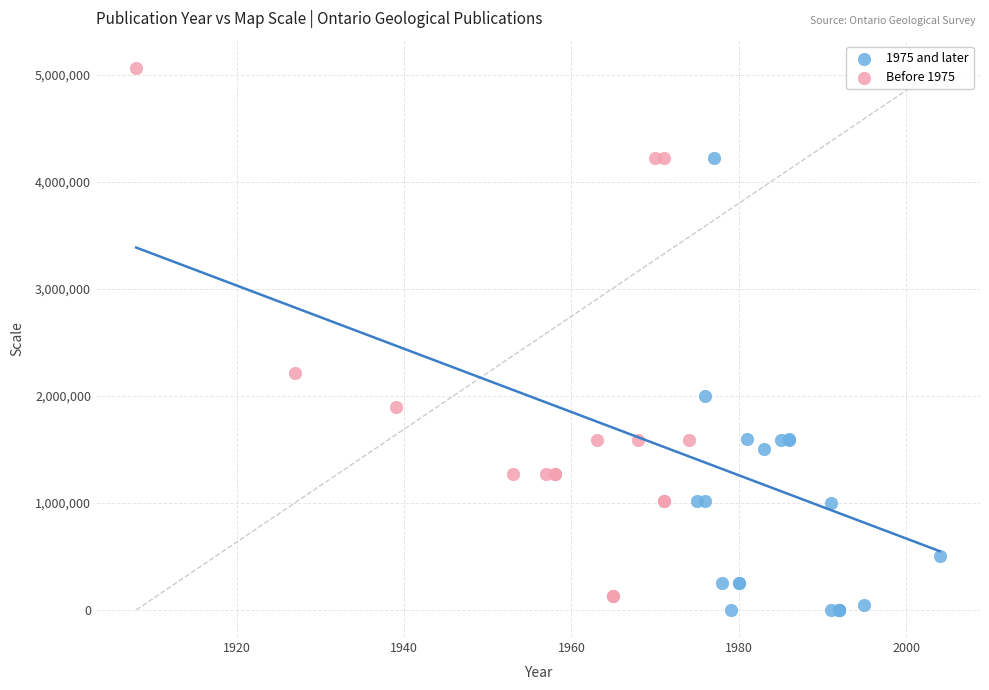

Which series has the largest Y range (max minus min)?

Before 1975